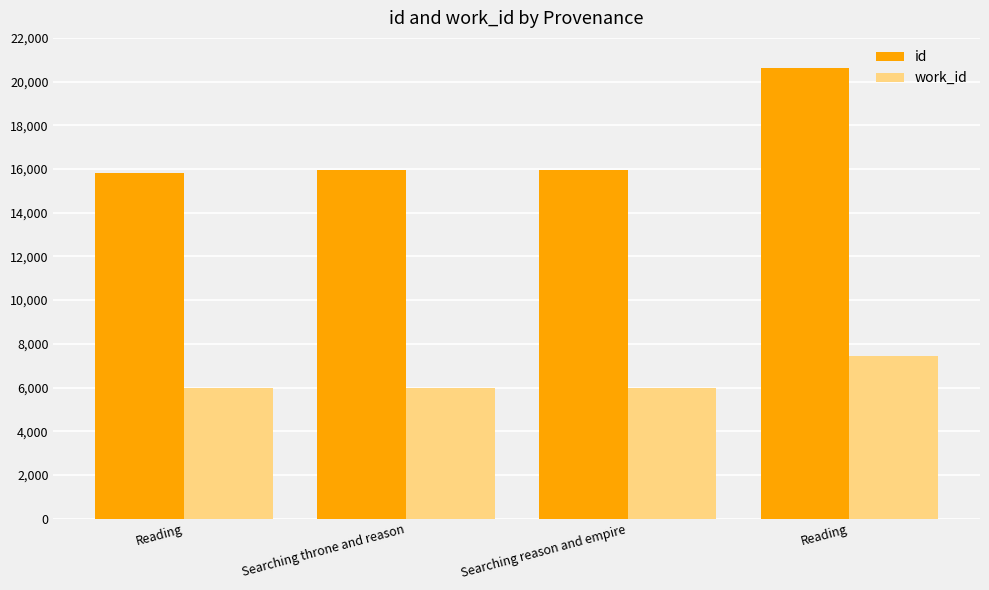

How many groups of bars are there?

4